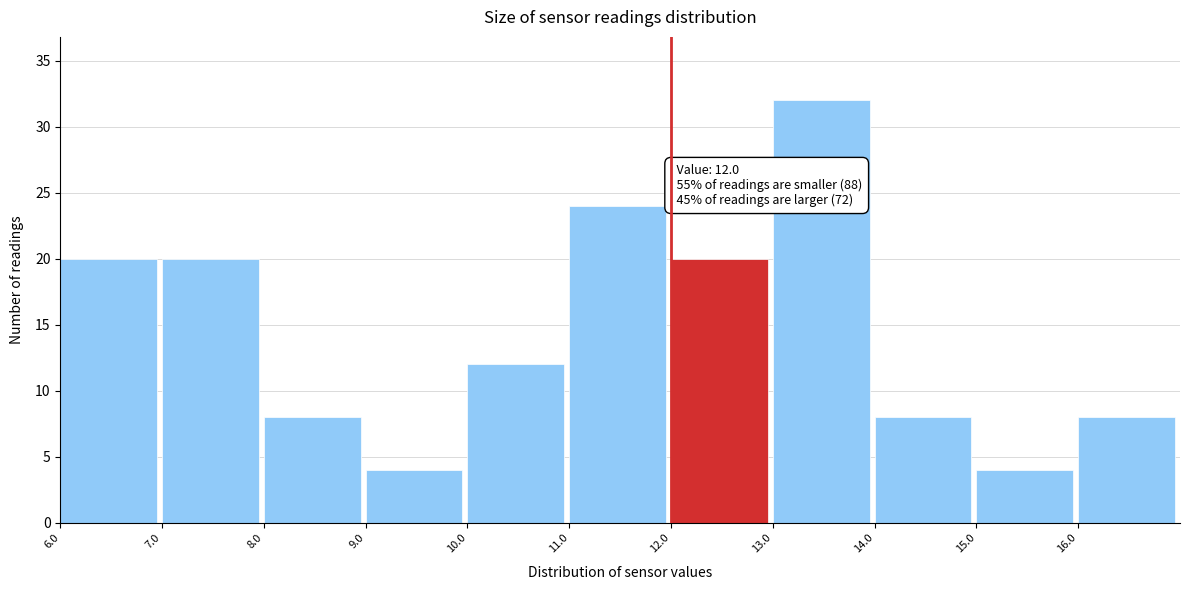

Over which range of the x-axis is the bar tallest?

13 to 14